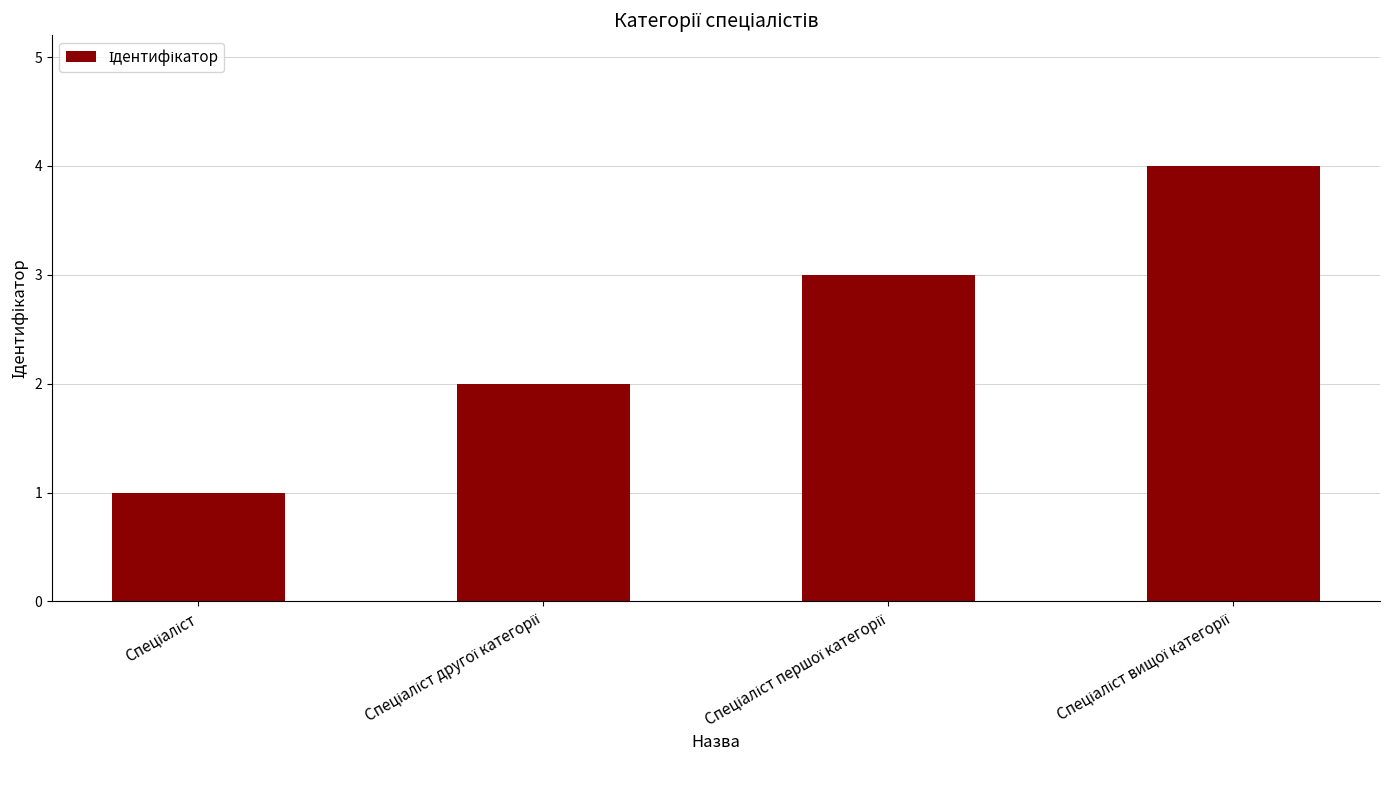

What is the value of the 2nd bar from the left?

2